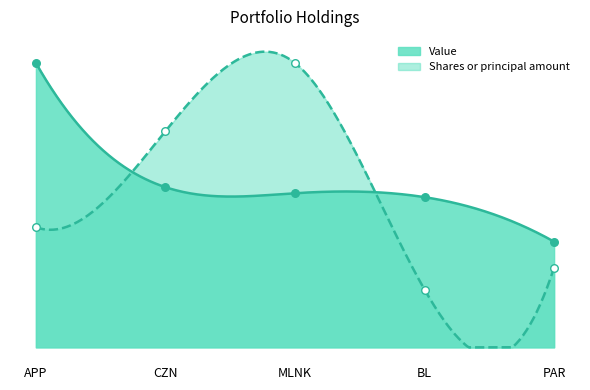

Which series reaches the minimum Y coordinate?

Shares or principal amount